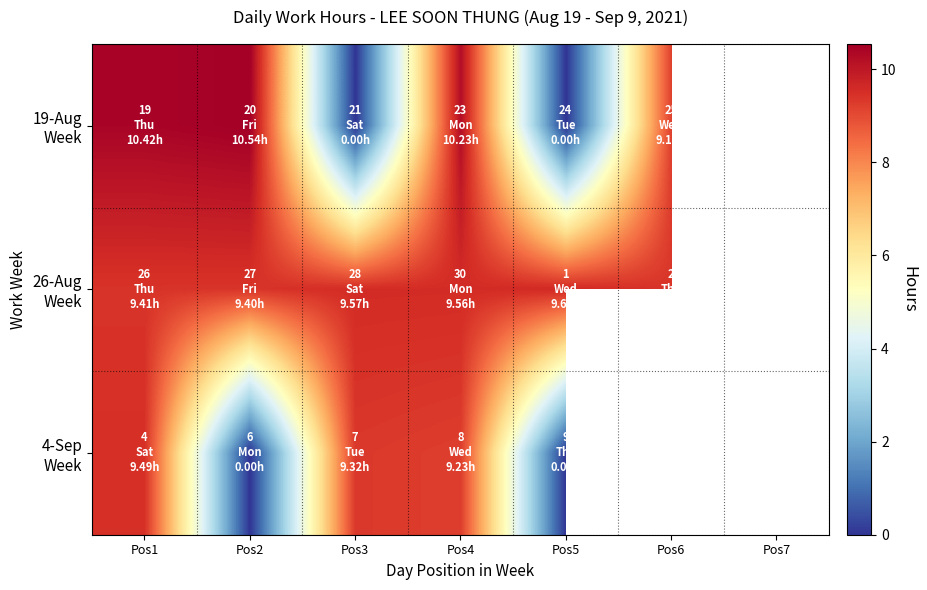

List the series in order of their peak value, lowest first.

4-Sep Week, 26-Aug Week, 19-Aug Week